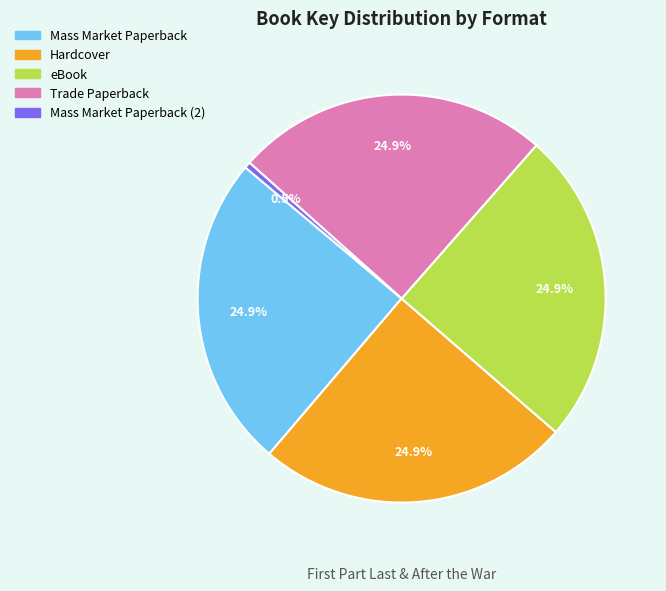

How many segments does this pie chart have?

5